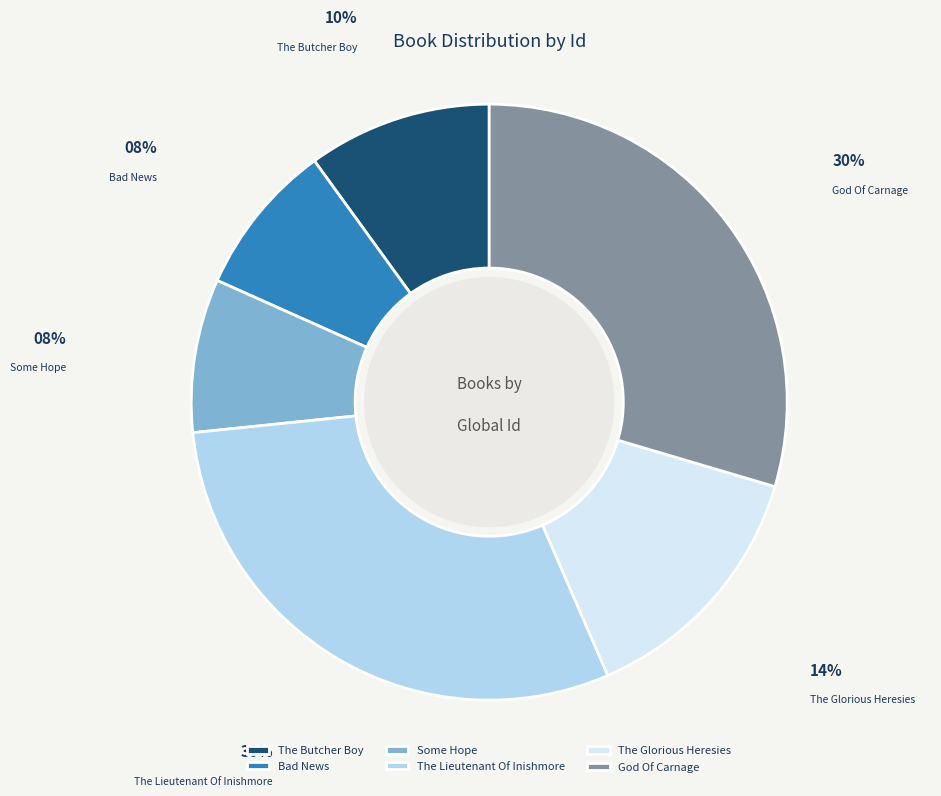

To the nearest percent, what is the difference between the largest and smallest slice percentages?

22%